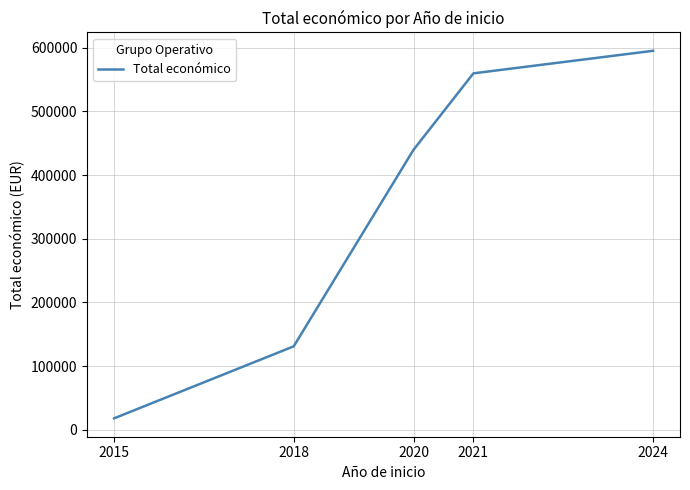

How many lines are shown in the chart?

1